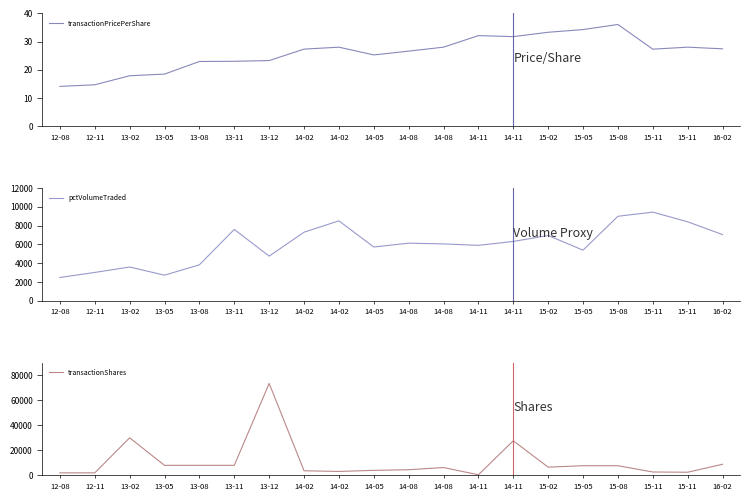

Reading left to right, extract all data points from this chart.

transactionPricePerShare: 12-08=14.1	12-11=14.7	13-02=17.8	13-05=18.4	13-08=22.9	13-11=23.0	13-12=23.2	14-02=27.3	14-02=28.0	14-05=25.2	14-08=26.6	14-08=28.0	14-11=32.1	14-11=31.7	15-02=33.3	15-05=34.2	15-08=36.1	15-11=27.3	15-11=28.0	16-02=27.4
pctVolumeTraded: 12-08=2471.0	12-11=3011.0	13-02=3587.0	13-05=2718.0	13-08=3824.0	13-11=7590.0	13-12=4747.0	14-02=7296.0	14-02=8505.0	14-05=5717.0	14-08=6128.0	14-08=6049.0	14-11=5894.0	14-11=6310.0	15-02=6943.0	15-05=5382.0	15-08=8992.0	15-11=9432.0	15-11=8404.0	16-02=7040.0
transactionShares: 12-08=2000.0	12-11=2000.0	13-02=30000.0	13-05=8000.0	13-08=8000.0	13-11=8000.0	13-12=73419.0	14-02=3667.0	14-02=3125.0	14-05=4000.0	14-08=4500.0	14-08=6250.0	14-11=469.0	14-11=27625.0	15-02=6552.0	15-05=7715.0	15-08=7700.0	15-11=2700.0	15-11=2500.0	16-02=8850.0